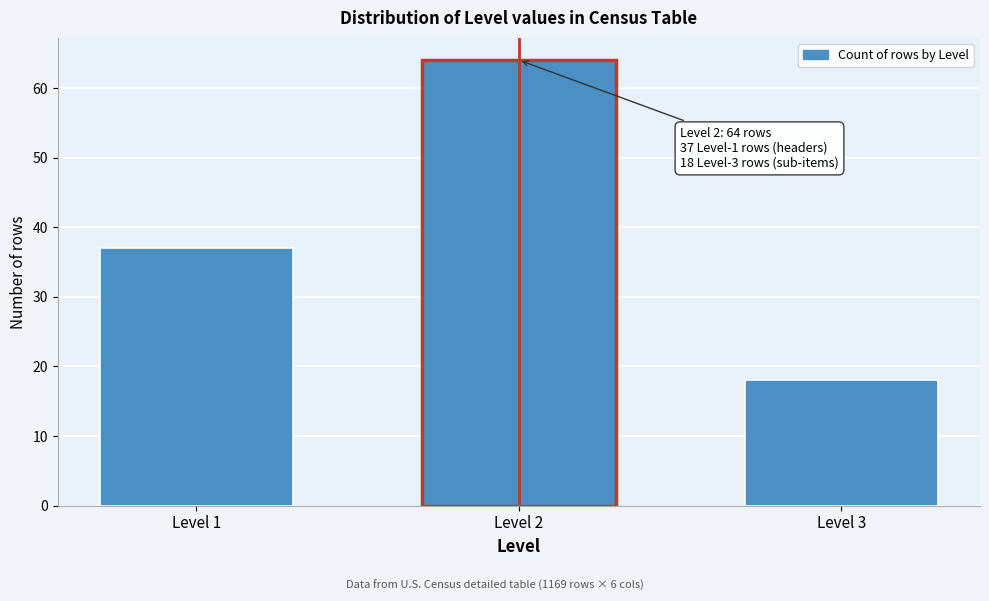

Reading left to right, transcribe all the data shown in this chart.

37	64	18